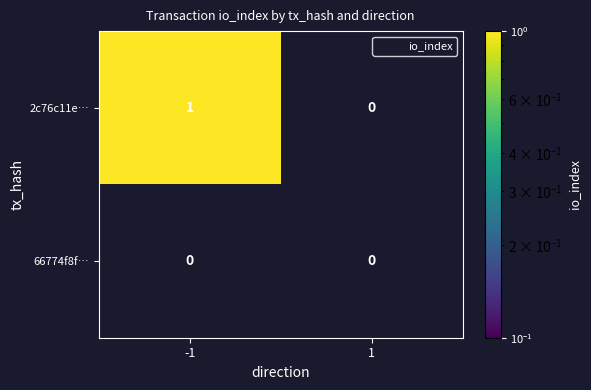

True or false: 2c76c11e… has a value of 1 at -1.

True